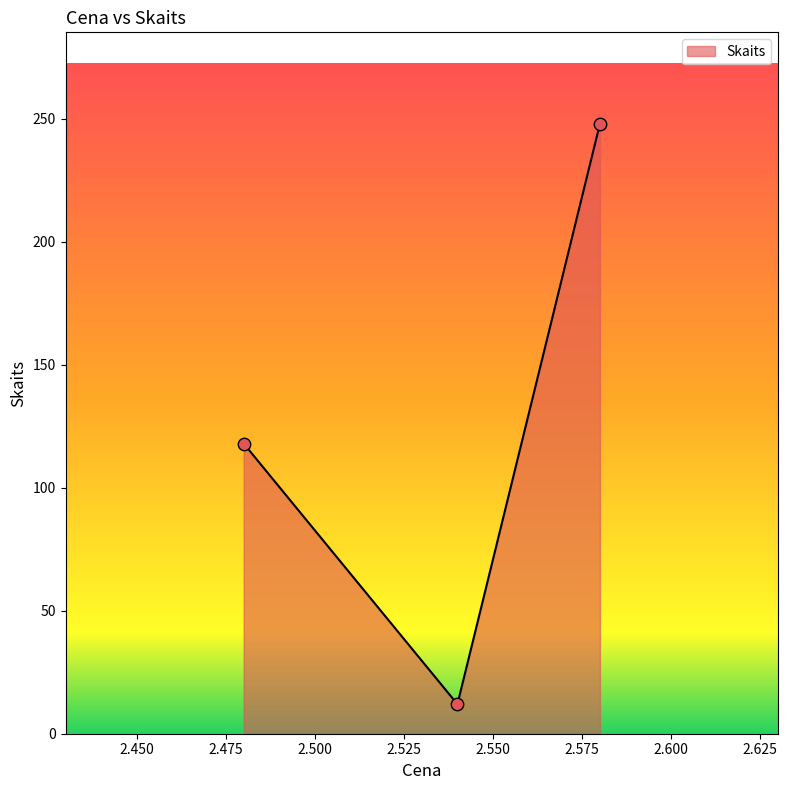

What is the average value?

126